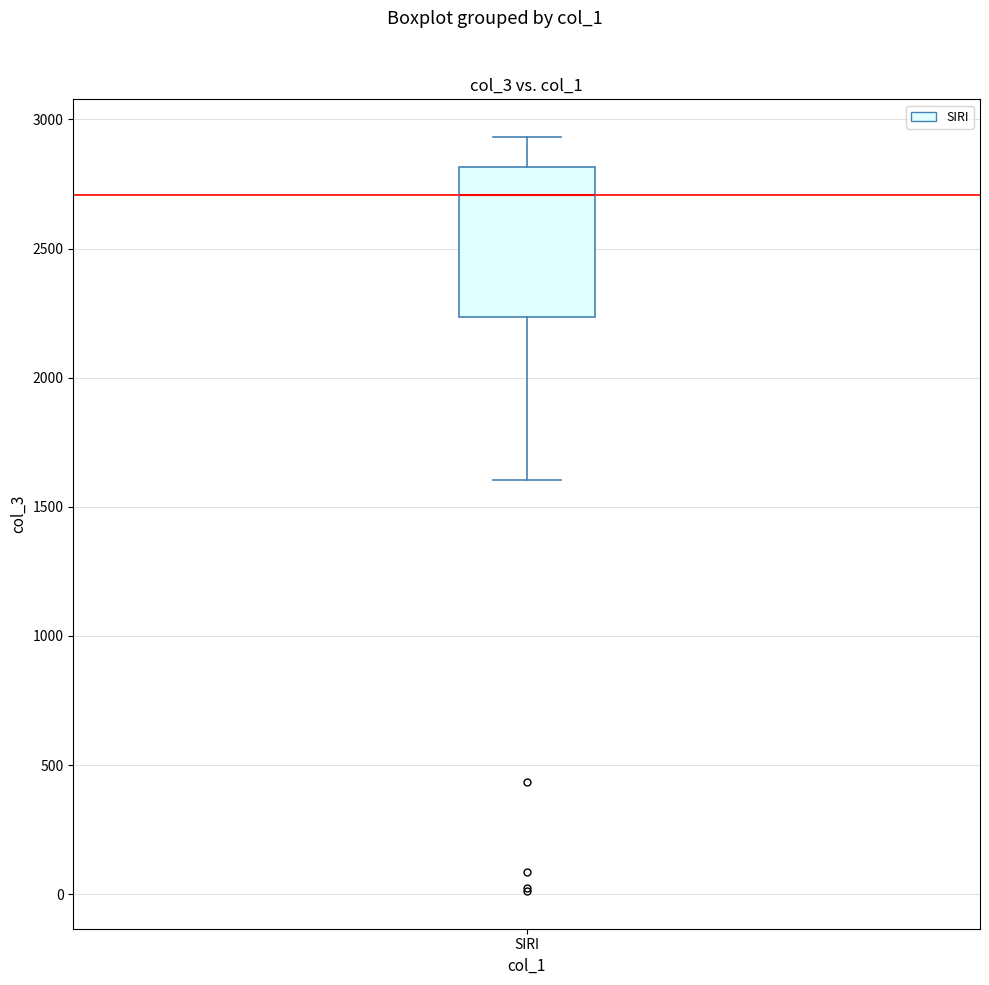

Transcribe this box plot: give where the median line is, the range the box spans, and where the two whiskers end, as read against the y-axis. The values are not printed on the chart, so give them approximately, as read against the axis.

median 2700, box 2250 to 2800, whiskers 1600 to 2950